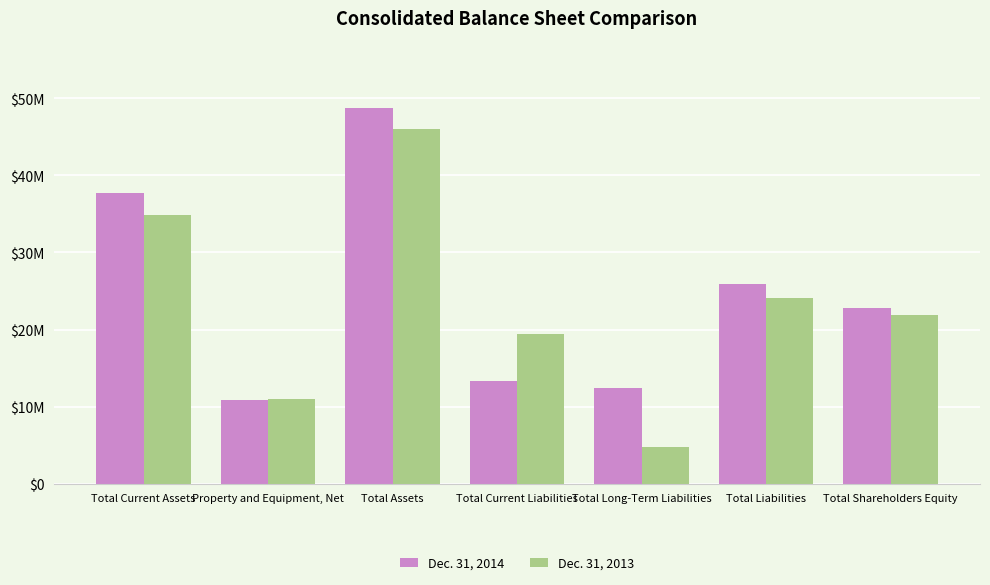

At how many categories does at least one series exceed 45870272?

1